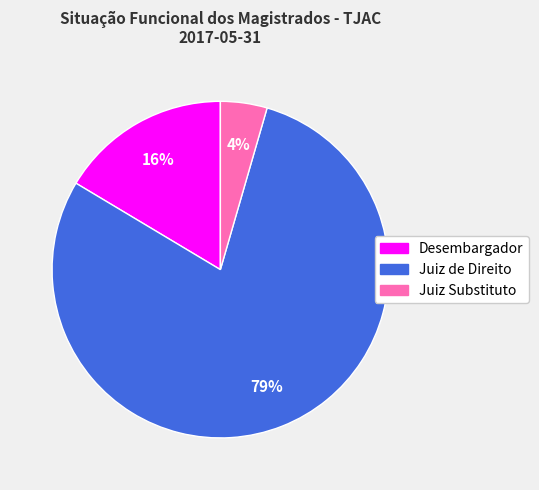

Is it true that Juiz Substituto is 4% of the pie?

True